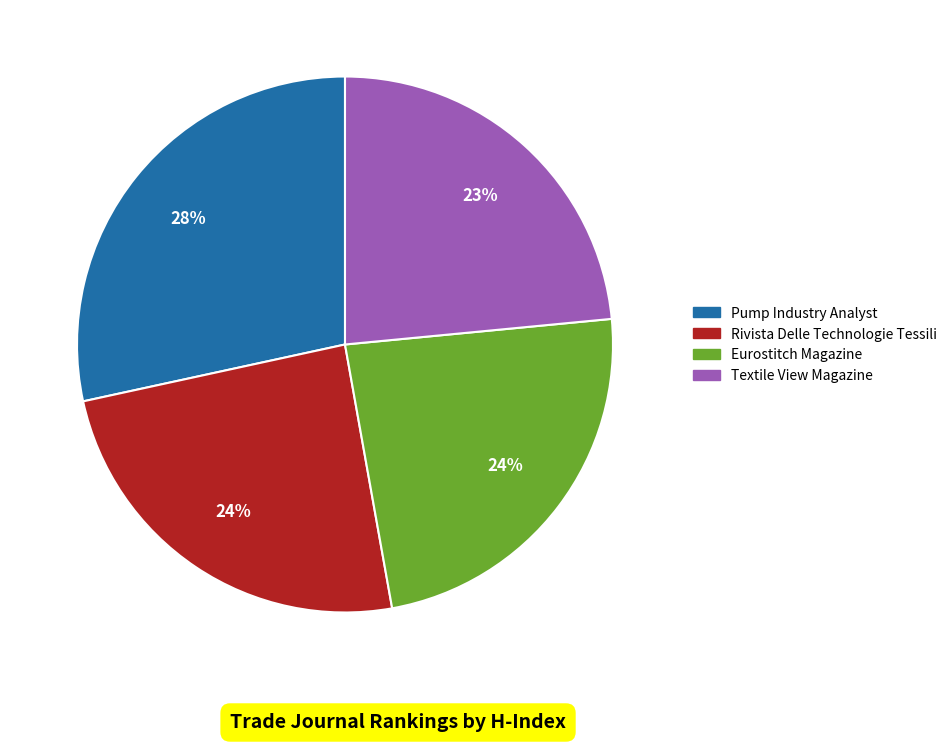

How many slices are in this pie chart?

4